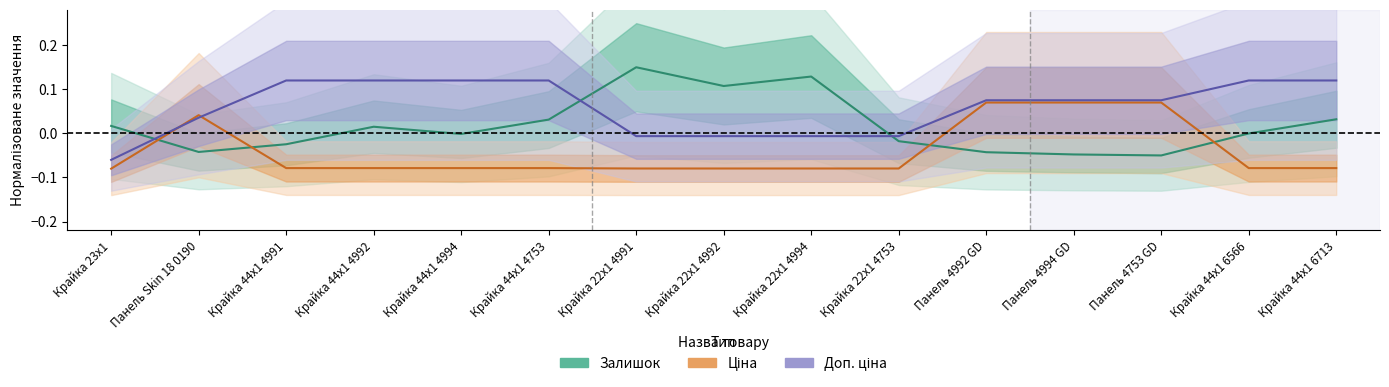

Rank the series by their maximum value, from lowest to highest.

Ціна, Доп. ціна, Залишок